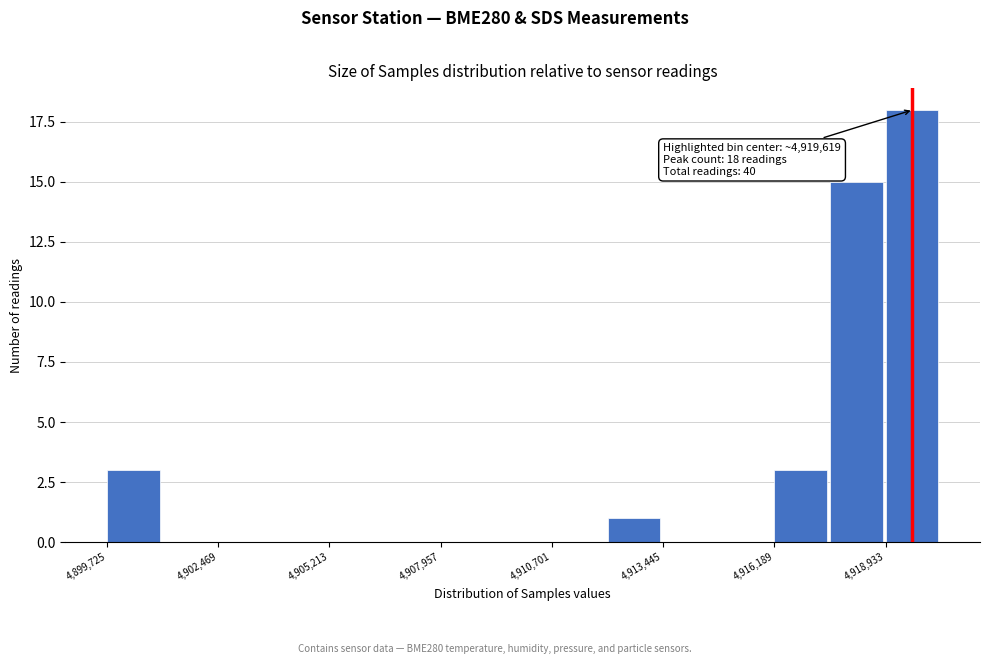

Read against the x-axis, roughly where is the centre of the tallest bar?

4919500